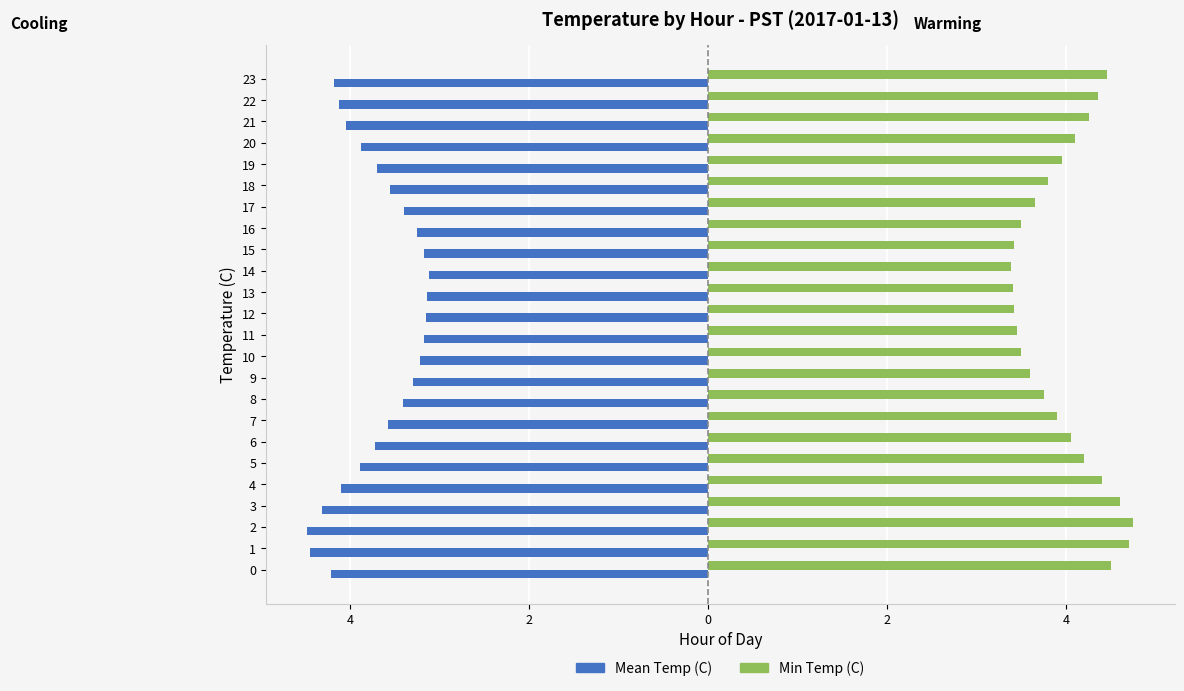

Which series changed the most between 1 and 19?

Mean Temp (C)